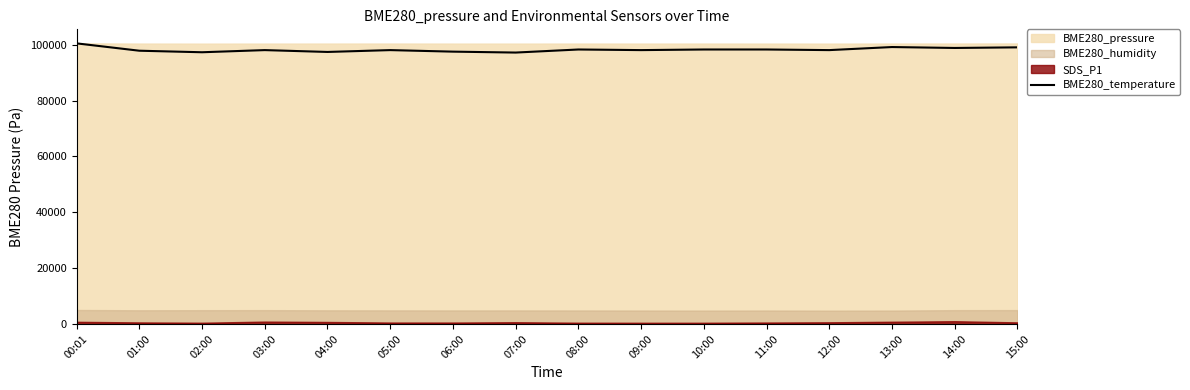

True or false: the data shows 97314.0 at 02:00.

True